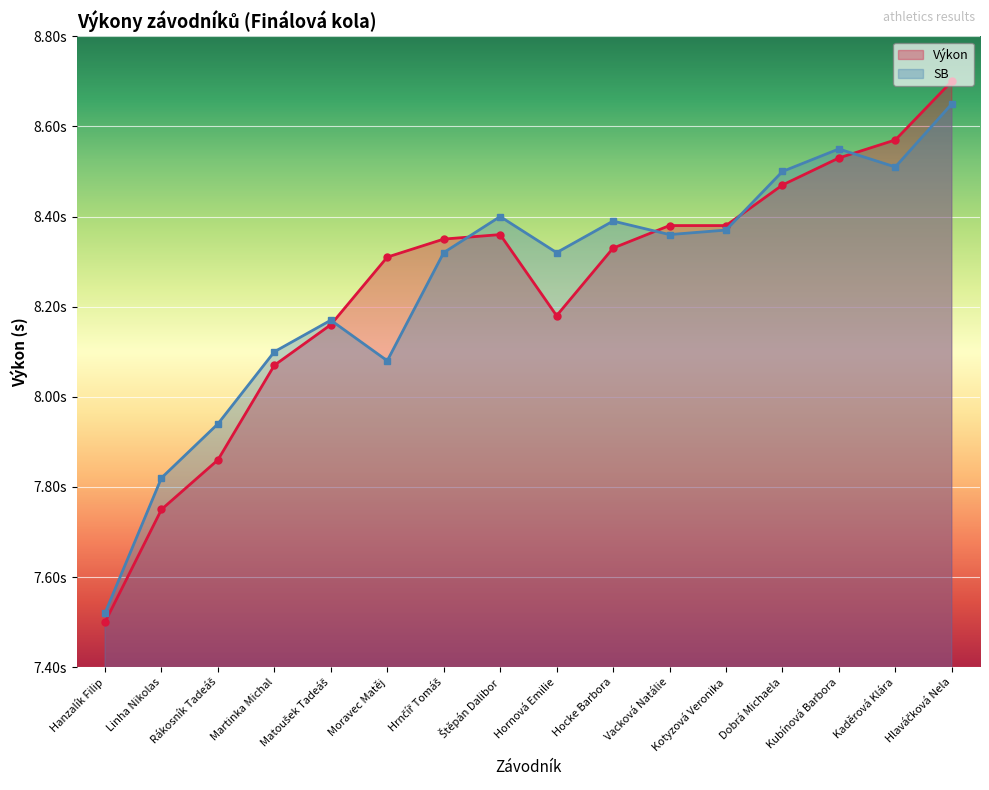

How many data points does each series have?

16